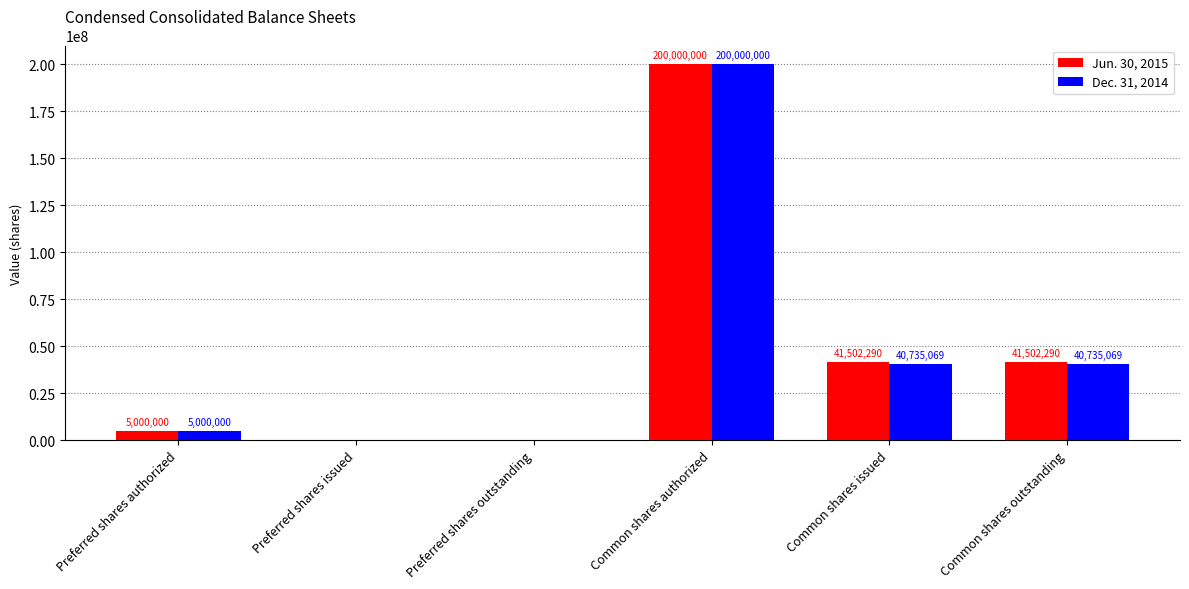

Read the Dec. 31, 2014 value at Common shares outstanding, to the nearest 50.

40735050